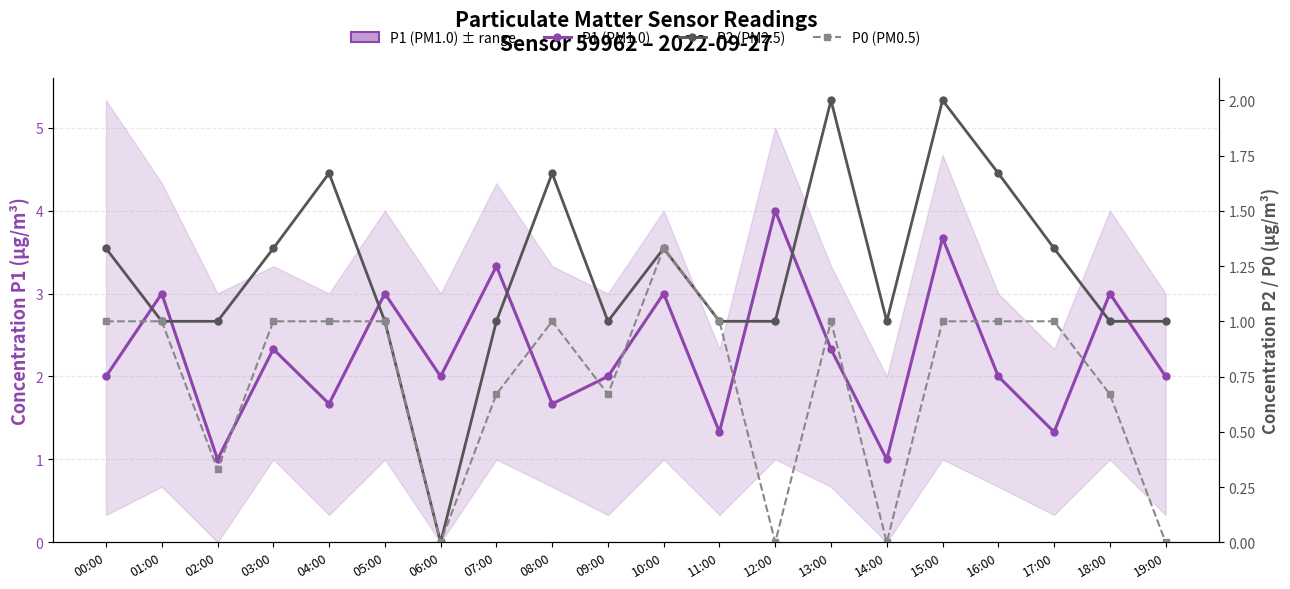

What is the label of the 3rd point from the right?

17:00